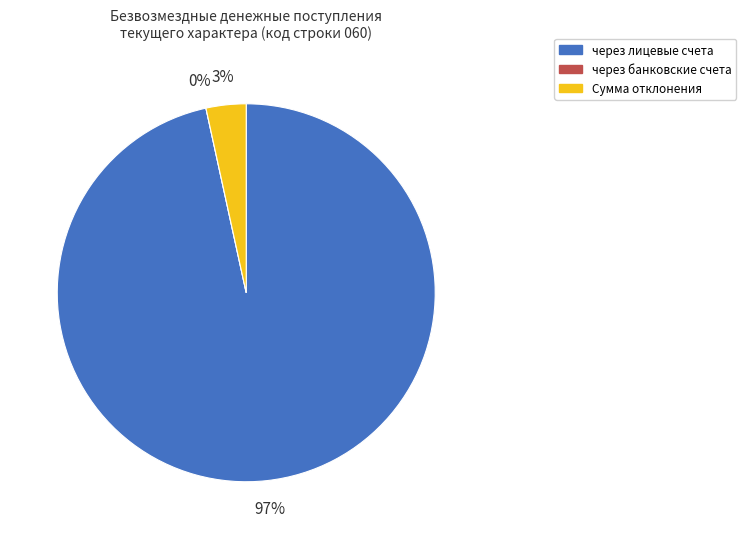

Which has a higher value, через лицевые счета or Сумма отклонения?

через лицевые счета